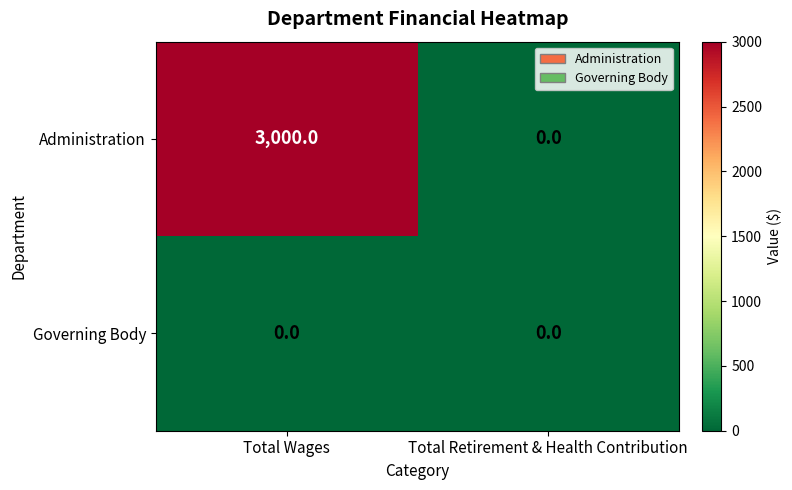

Between Total Wages and Total Retirement & Health Contribution, which series saw the biggest shift?

Administration